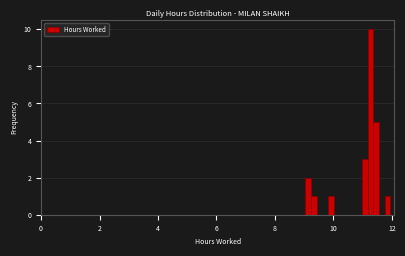

Read against the x-axis, roughly where is the centre of the tallest bar?

11.2